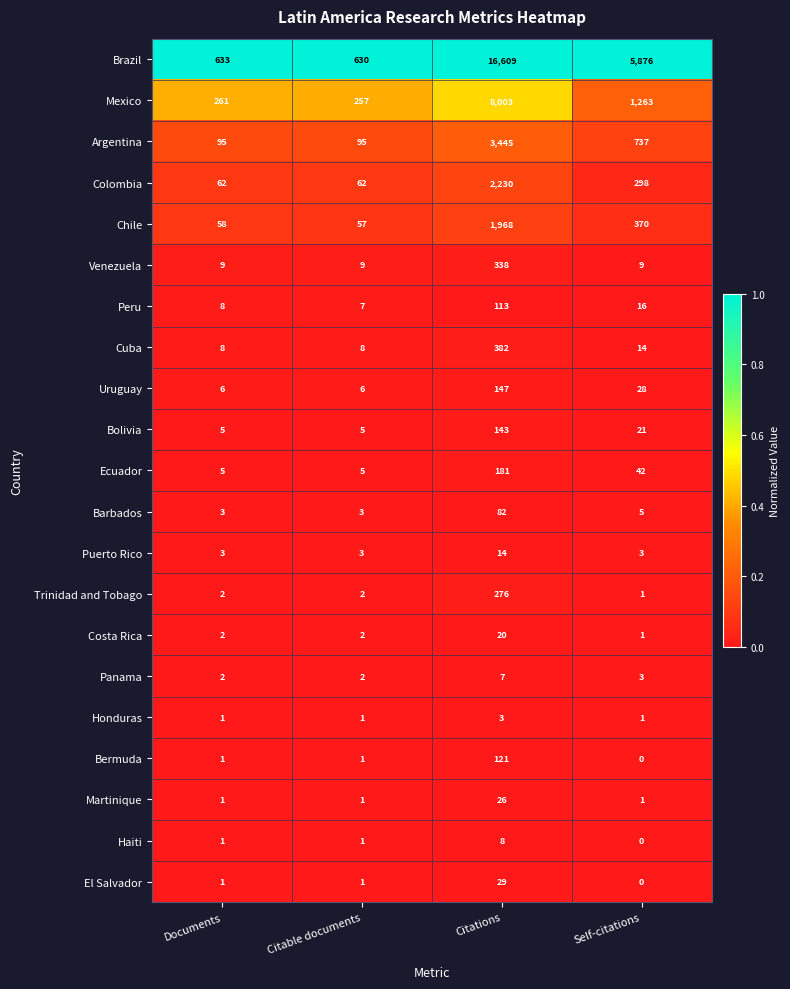

List the labels in order of Peru value, largest first.

Citations, Self-citations, Documents, Citable documents